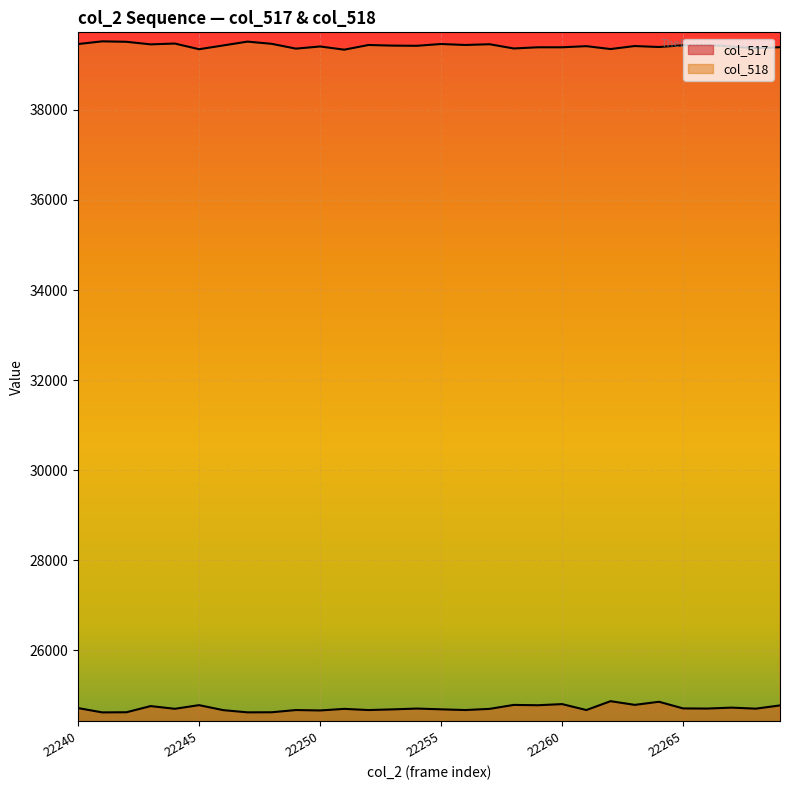

At 22255, list the series in order from smallest to largest.

col_517, col_518